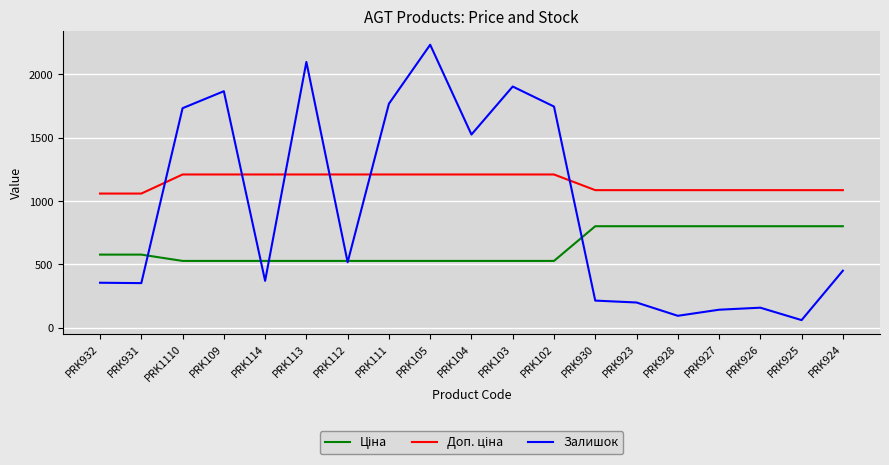

How many lines are shown in the chart?

3